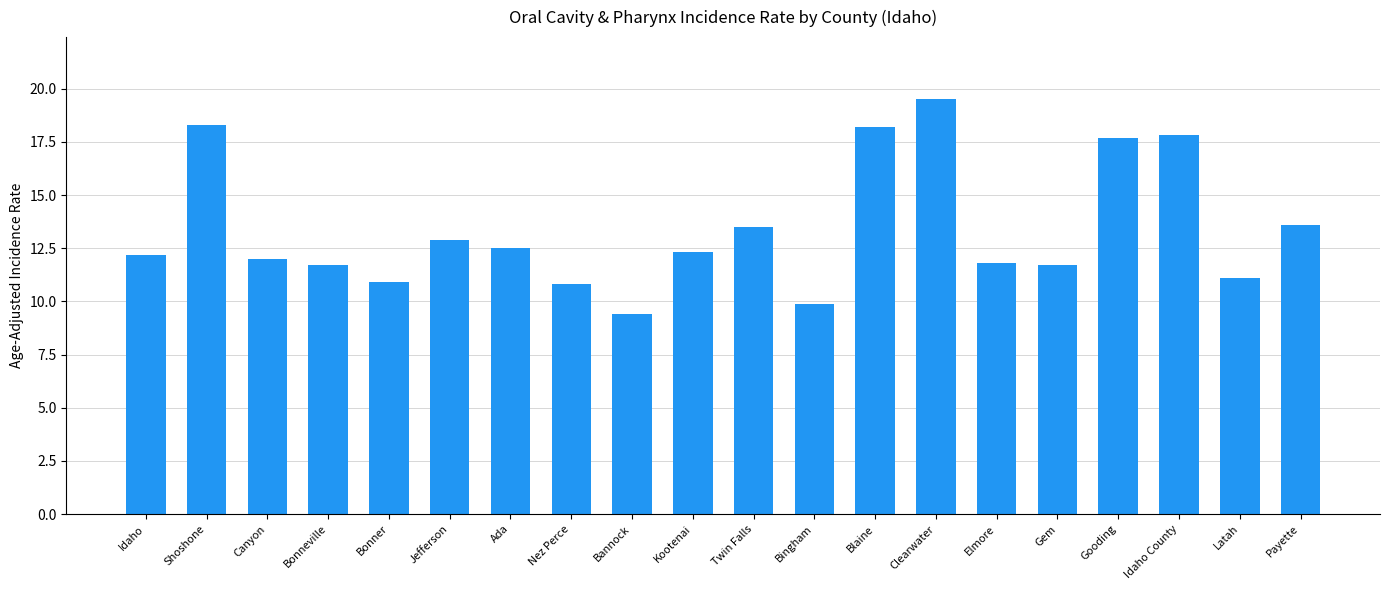

Approximately how many times larger is the value at Idaho County compared to Ada?

1.4